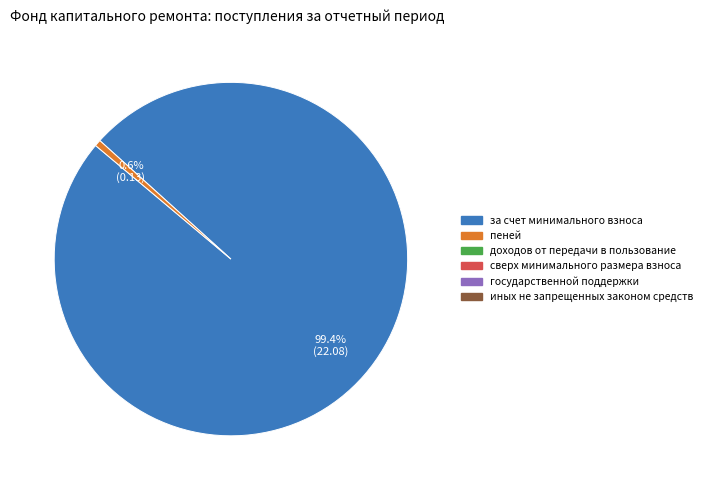

Is there a majority slice in this chart?

Yes